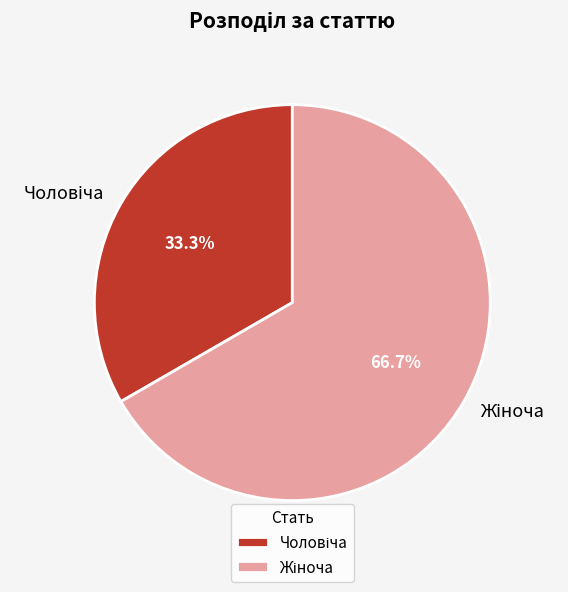

Is there a majority slice in this chart?

Yes